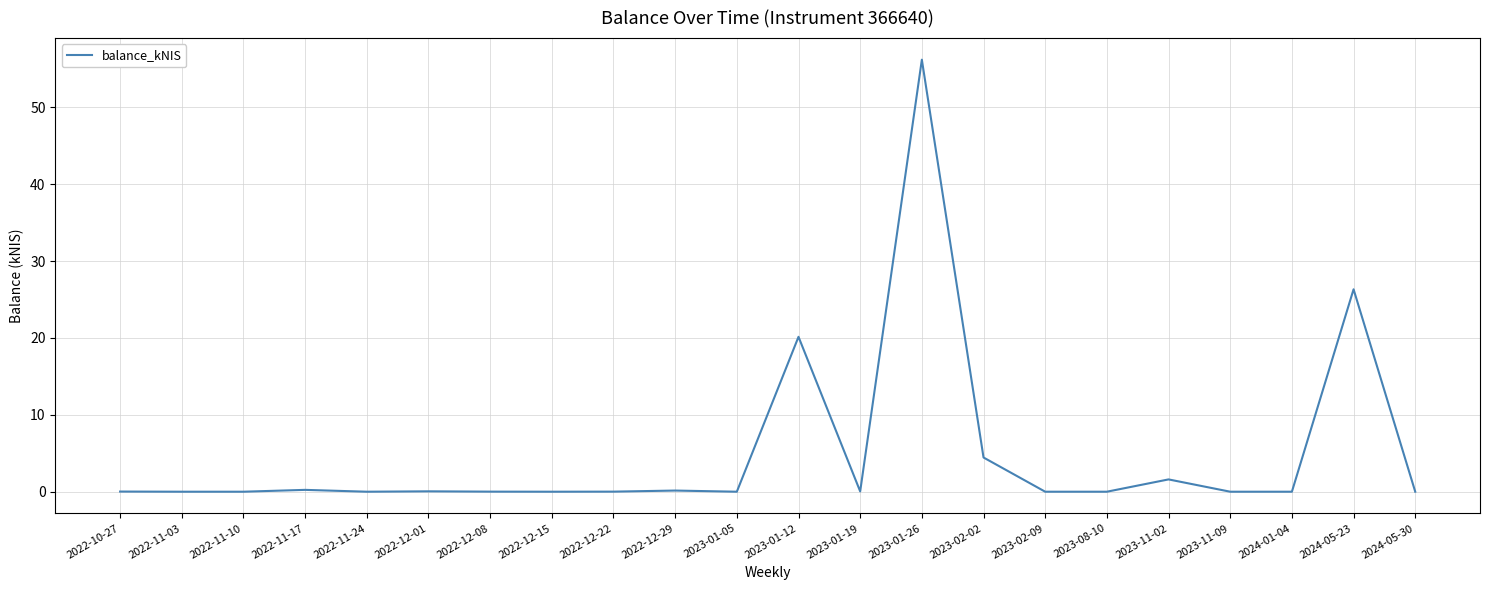

What position from the right is 2023-11-02?

5